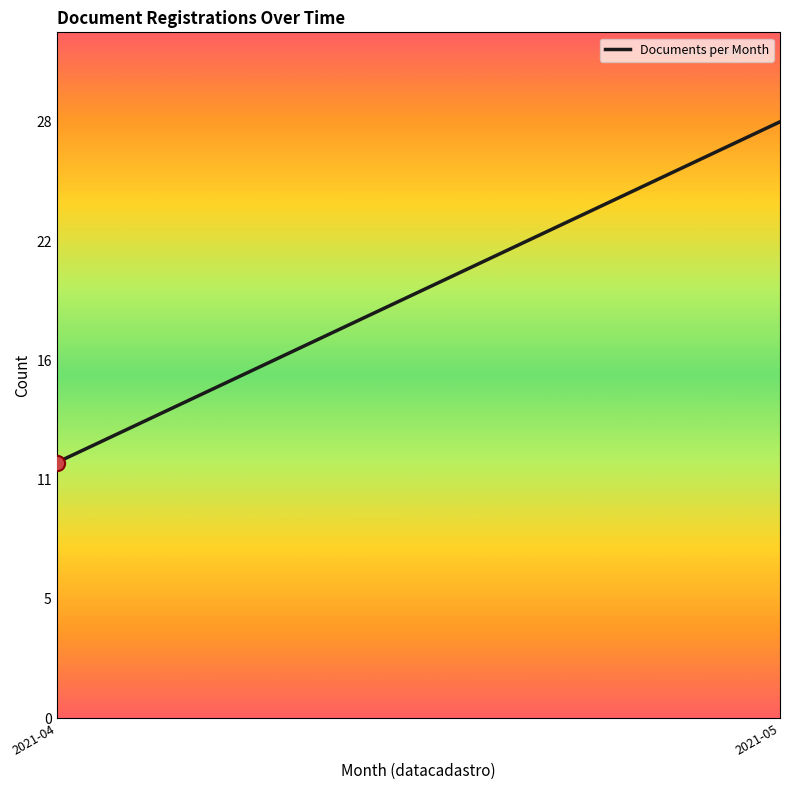

What is the change in value from 2021-04 to 2021-05?

+16